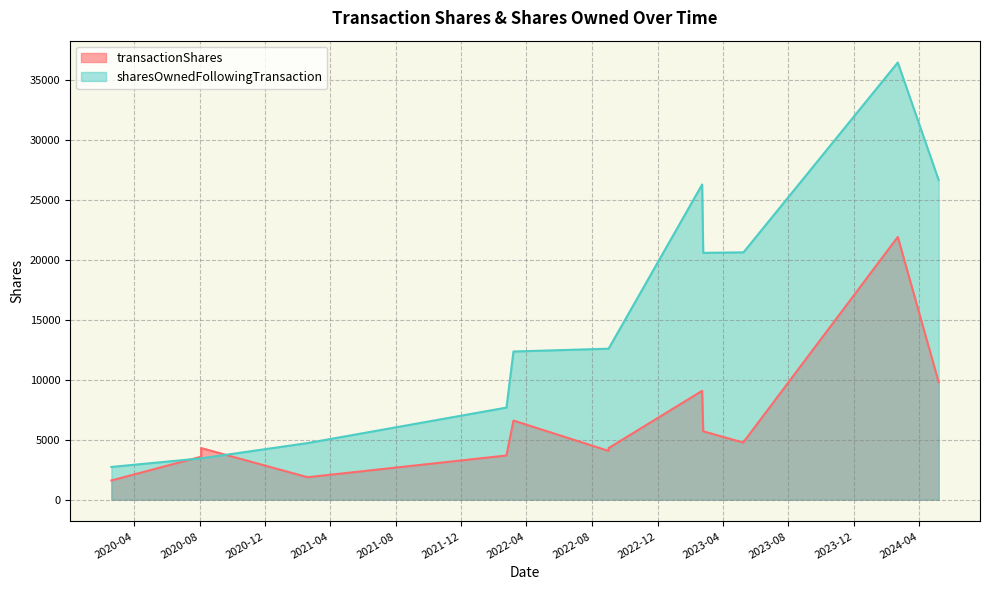

Reading left to right, list all the values displayed in this chart.

transactionShares: 2024-05-07=9800	2024-02-21=21905	2023-05-10=4800	2023-05-10=4755	2023-02-24=5700	2023-02-22=9075	2022-09-01=4300	2022-09-01=4065	2022-03-08=6596	2022-02-23=3683	2021-02-18=1870	2020-08-04=4300	2020-08-04=3583	2020-02-19=1600
sharesOwnedFollowingTransaction: 2024-05-07=26649	2024-02-21=36449	2023-05-10=20622	2023-05-10=20622	2023-02-24=20577	2023-02-22=26277	2022-09-01=12587	2022-09-01=12587	2022-03-08=12352	2022-02-23=7676	2021-02-18=4718	2020-08-04=3444	2020-08-04=3444	2020-02-19=2727